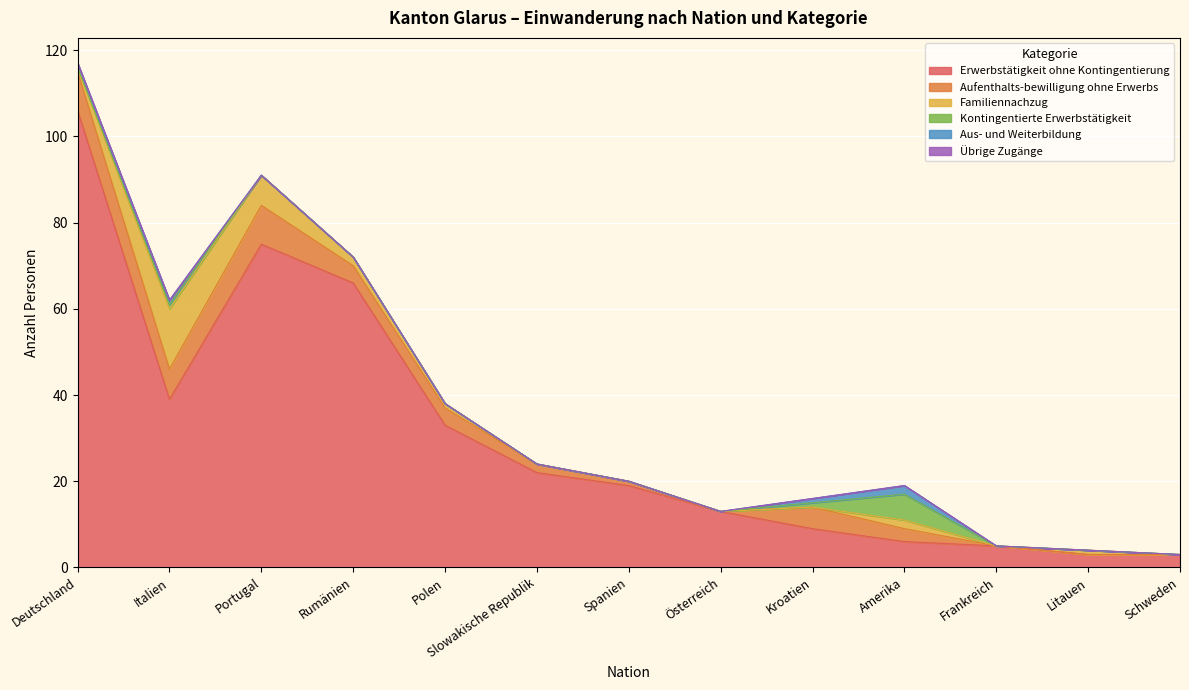

Between Rumänien and Österreich, which series saw the biggest shift?

Erwerbstätigkeit ohne Kontingentierung